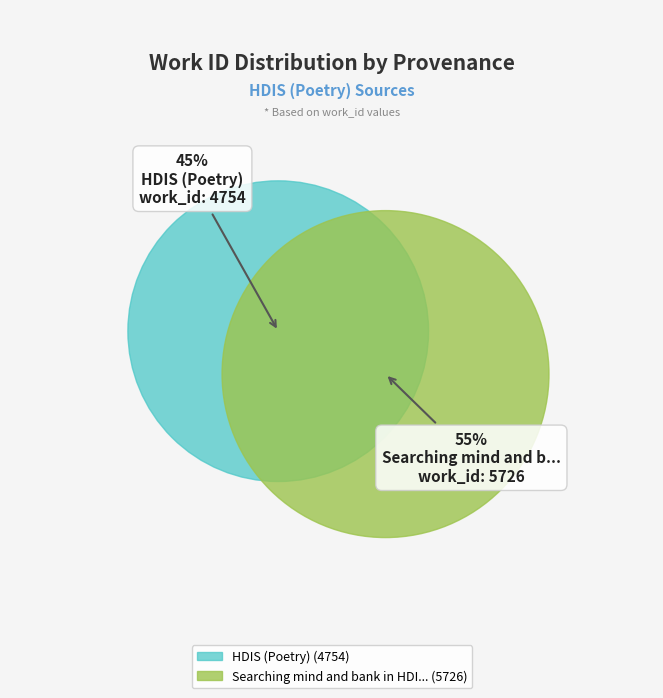

True or false: HDIS (Poetry) accounts for 45% of the total.

True